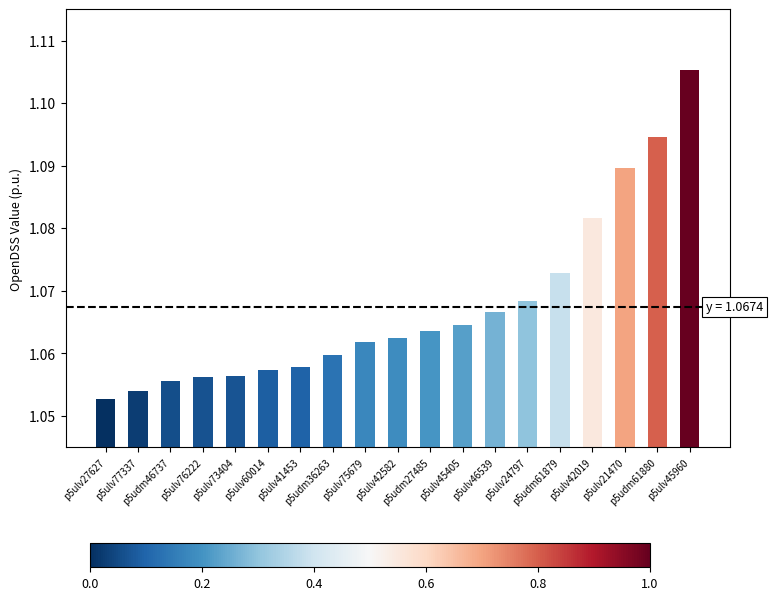

What is the maximum value shown in the chart?

1.1